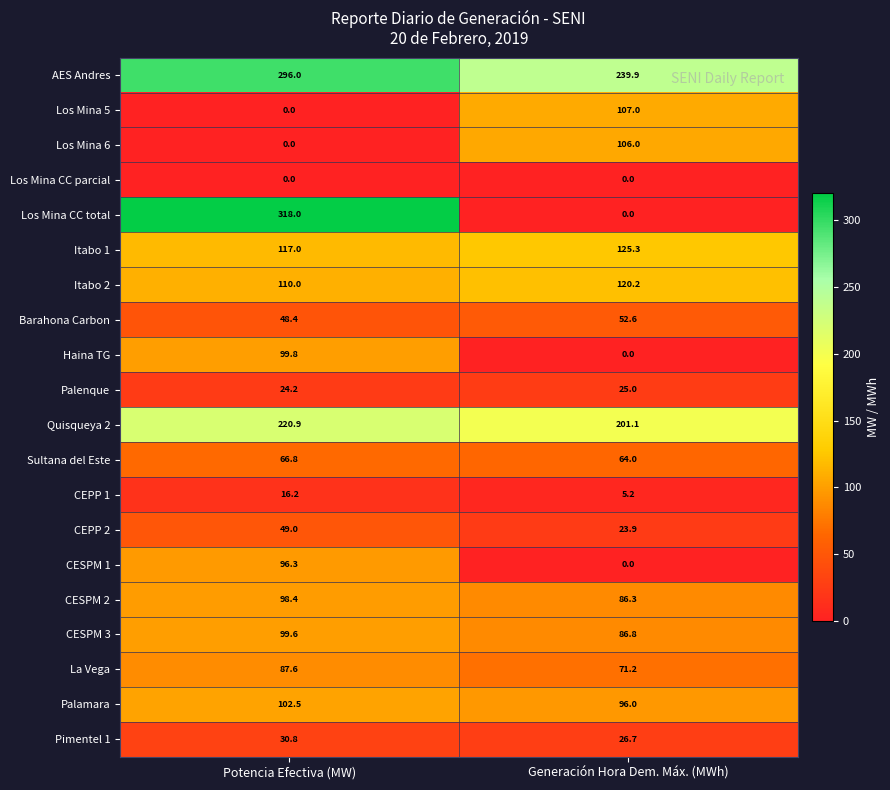

What is the total value across all series at Generación Hora Dem. Máx. (MWh)?

1437.2